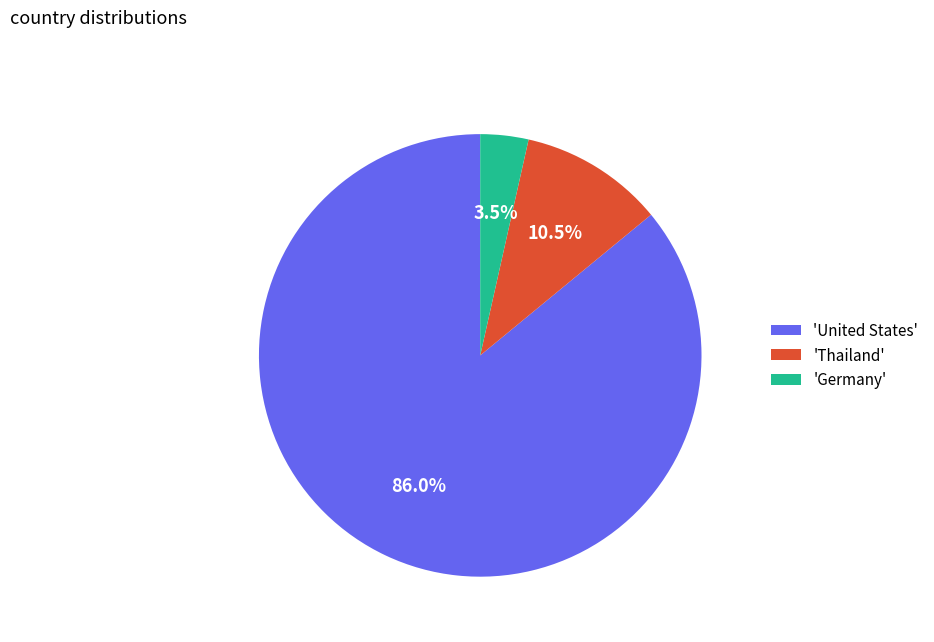

Do 'Germany' and 'United States' together represent more than half of the pie?

Yes